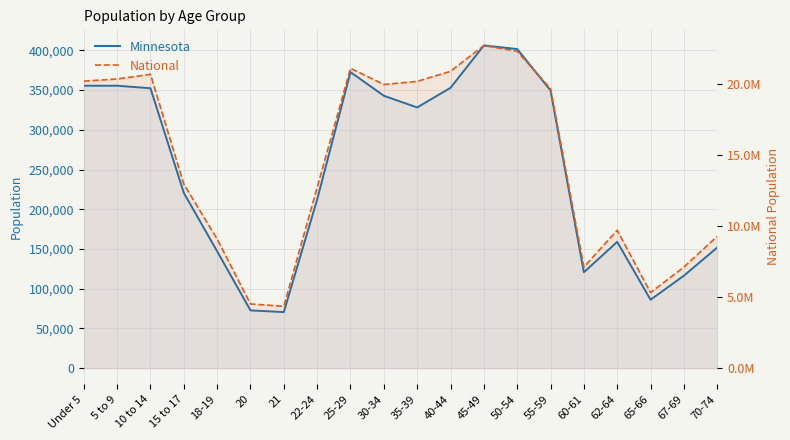

Where is National nearest to the value 13531442?

15 to 17